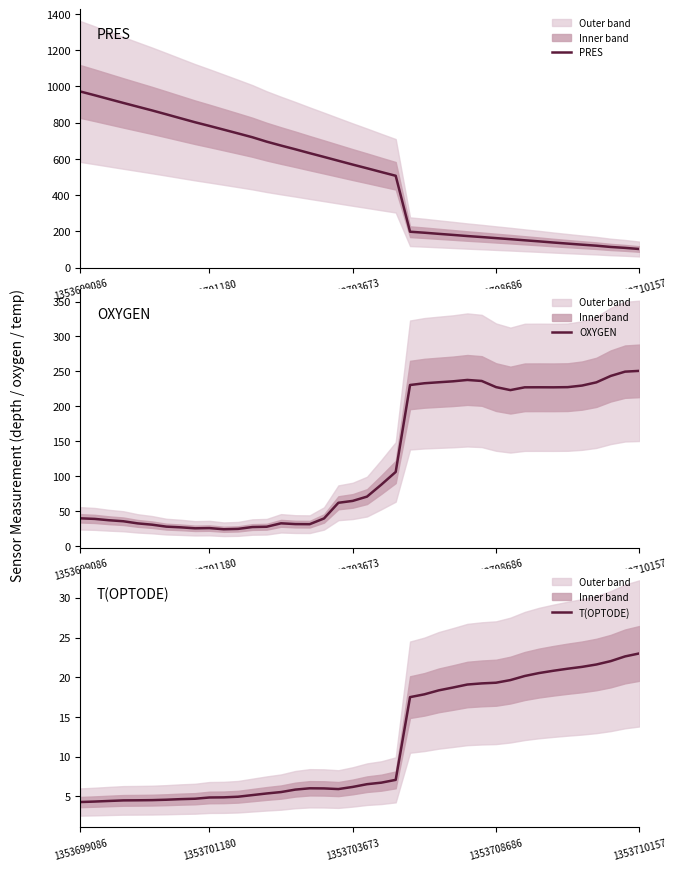

What is the total value across all series at 23?

446.2